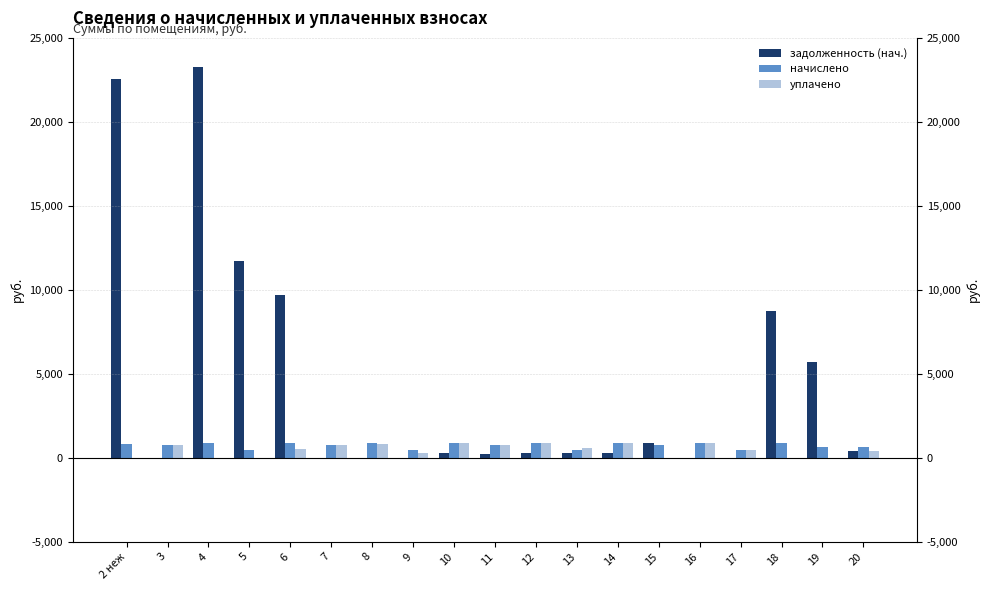

How many bars are there in total?

57